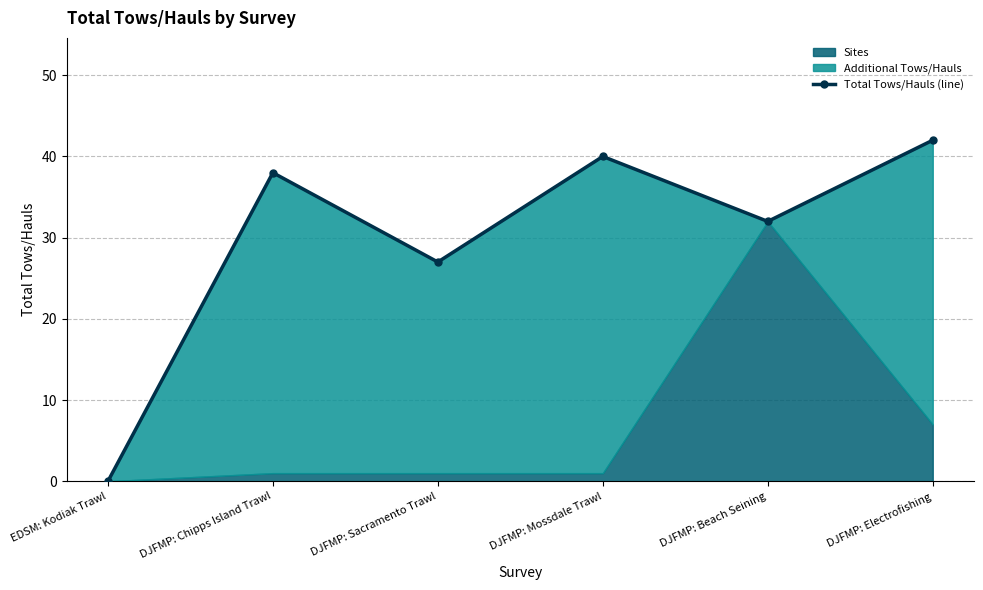

Rank the categories by value from highest to lowest.

DJFMP: Electrofishing, DJFMP: Mossdale Trawl, DJFMP: Chipps Island Trawl, DJFMP: Beach Seining, DJFMP: Sacramento Trawl, EDSM: Kodiak Trawl